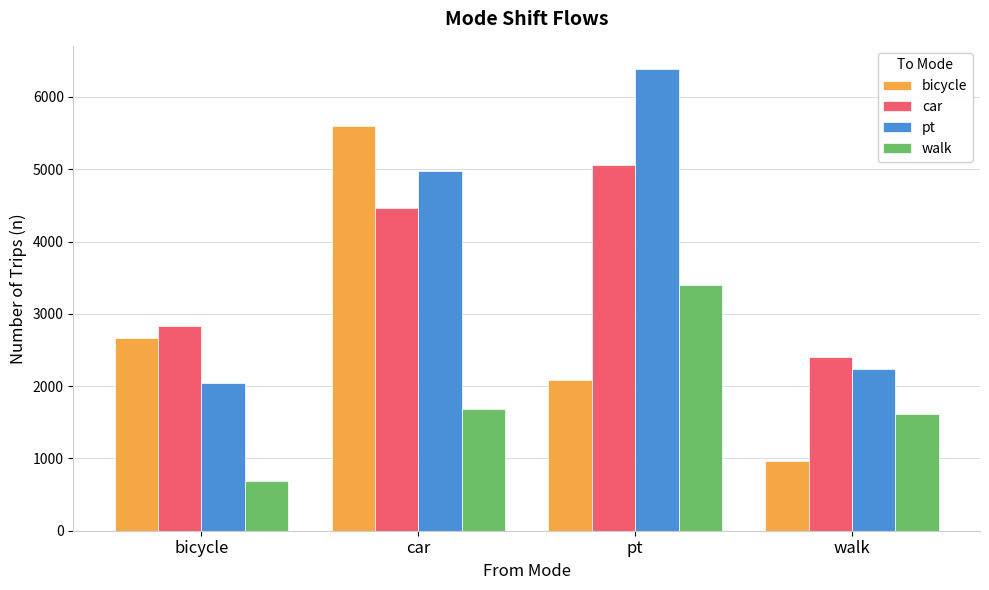

What are all the series names shown in the legend?

bicycle, car, pt, walk